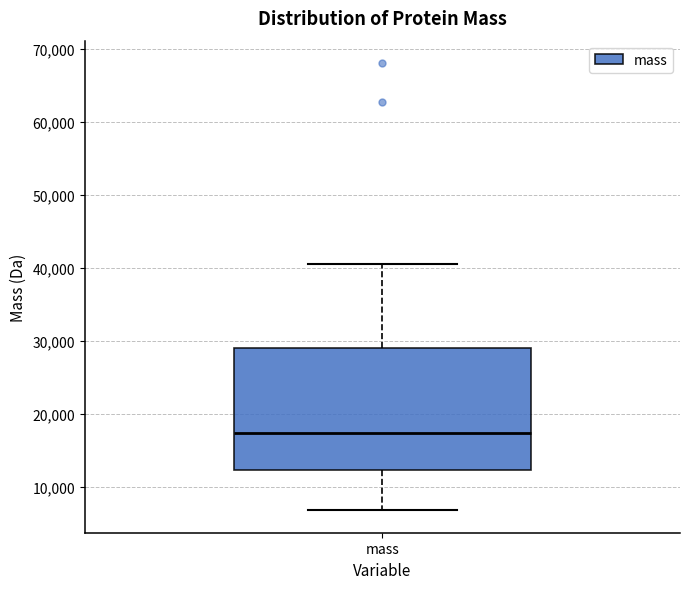

Read this box plot against the y-axis: the position of the median line, the range covered by the box, and the ends of both whiskers. The values are not printed on the chart, so give them approximately, as read against the axis.

median 17000, box 12000 to 29000, whiskers 7000 to 40000